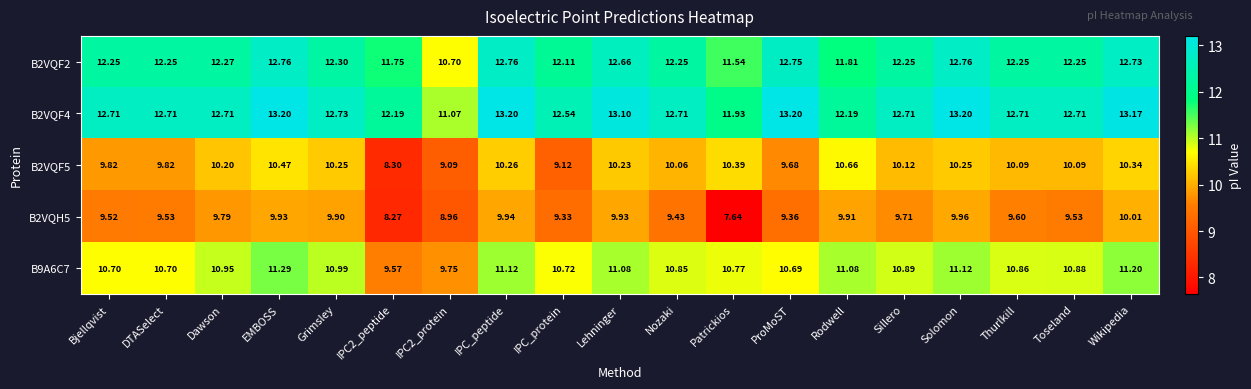

How many data points does each series have?

19